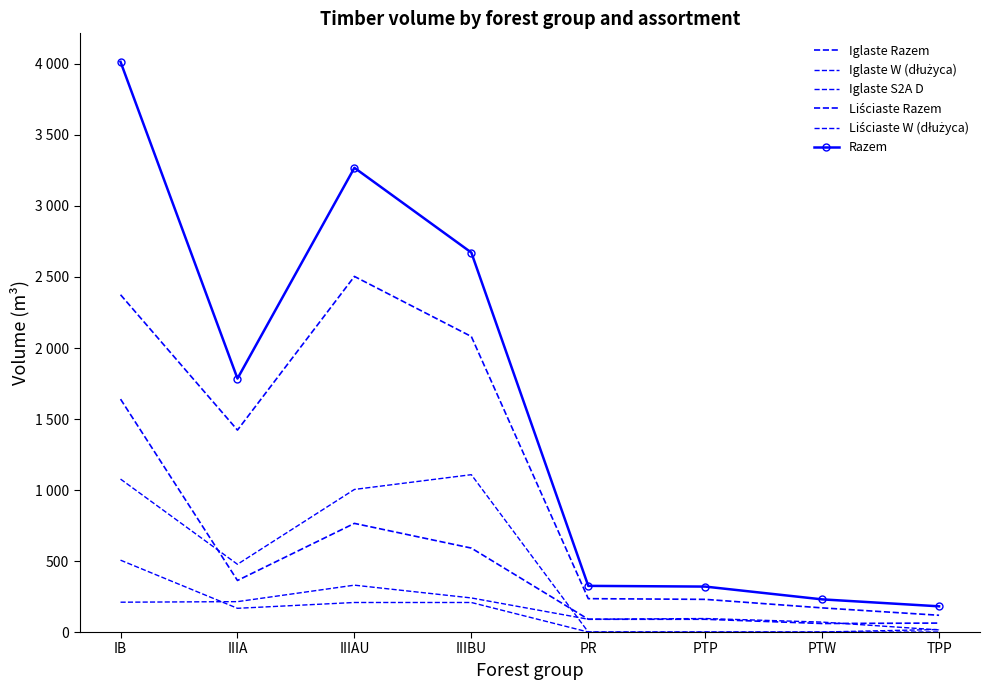

True or false: Liściaste Razem has a value of 96 at PTW.

False